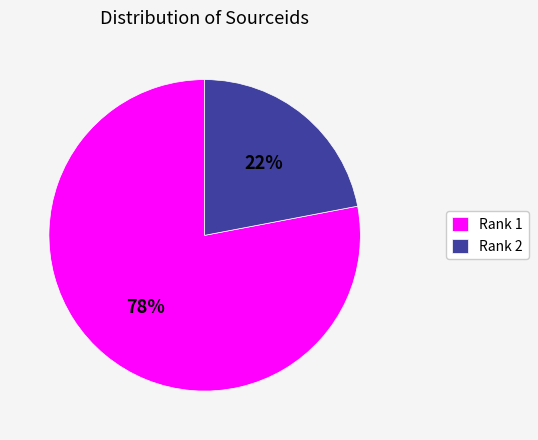

How many slices are in this pie chart?

2